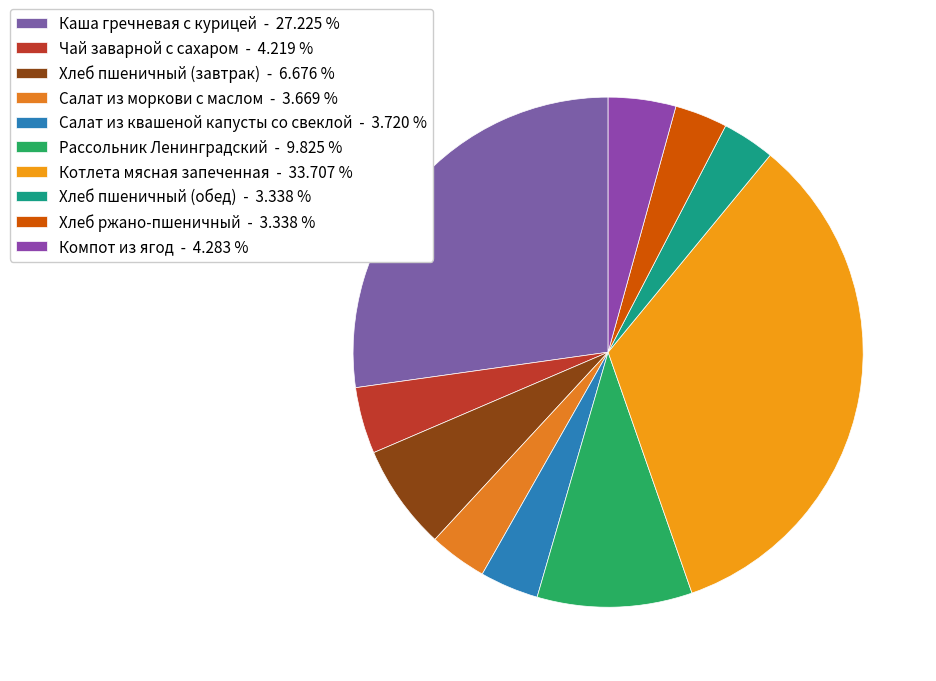

Is Хлеб ржано-пшеничный the majority of the pie?

No